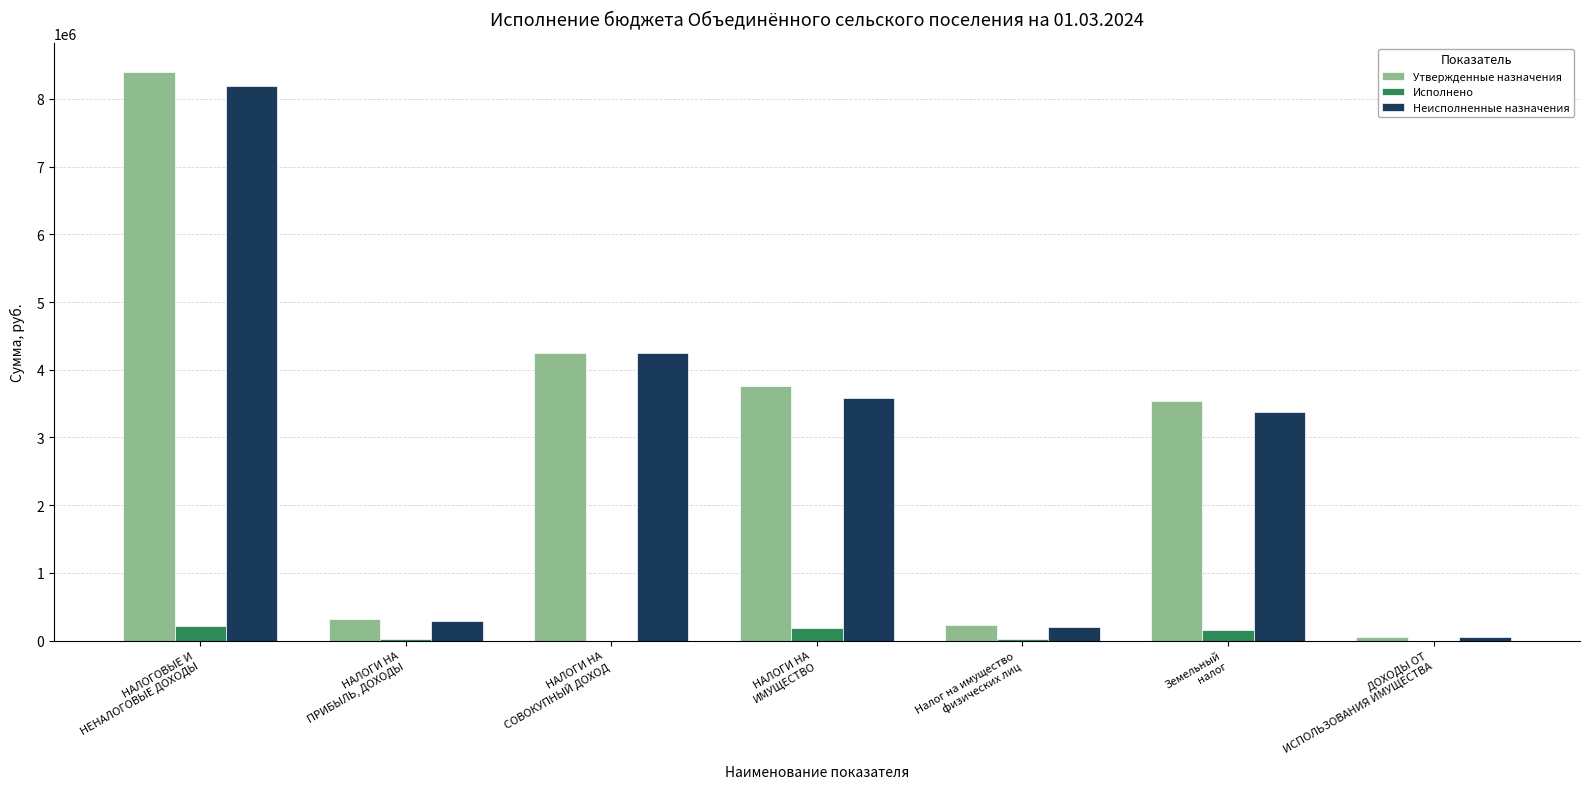

Does the chart contain stacked bars?

No